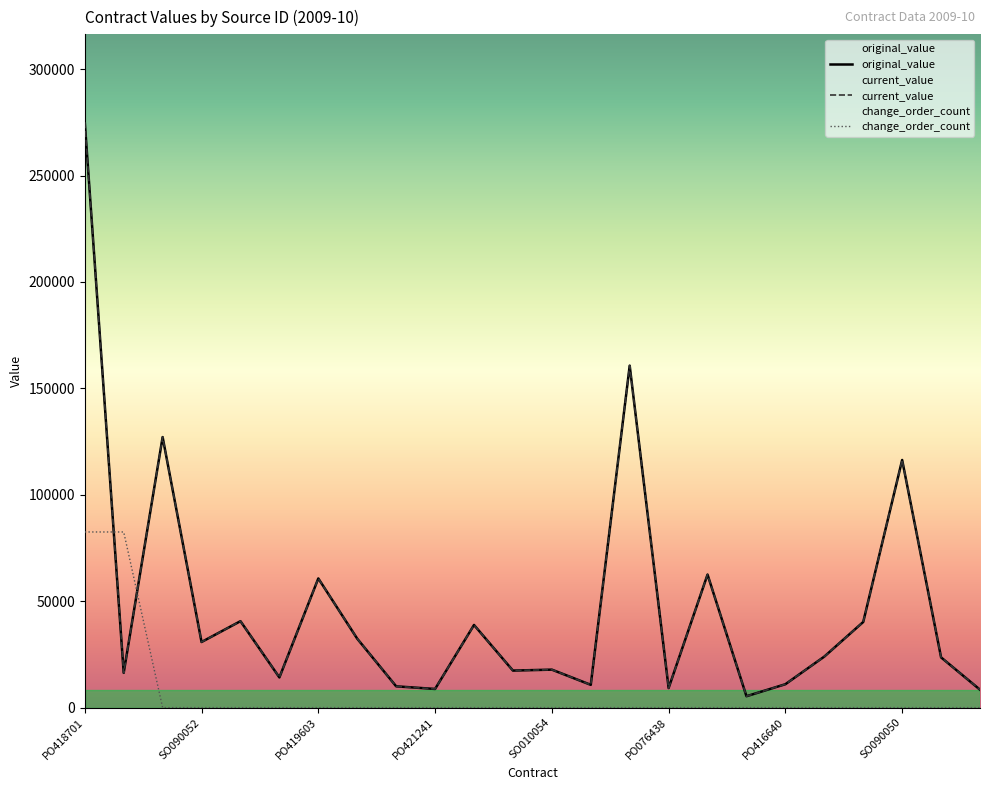

What is the total value across all series at PO080988?

64759.1